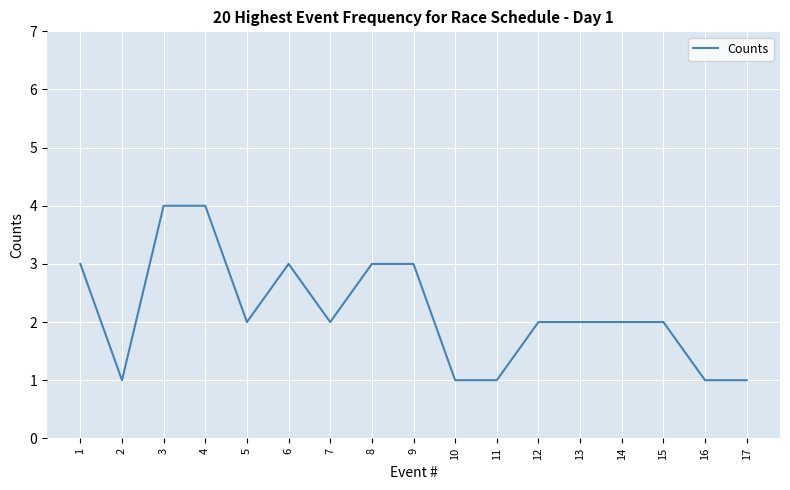

What value does the data have at 9?

3